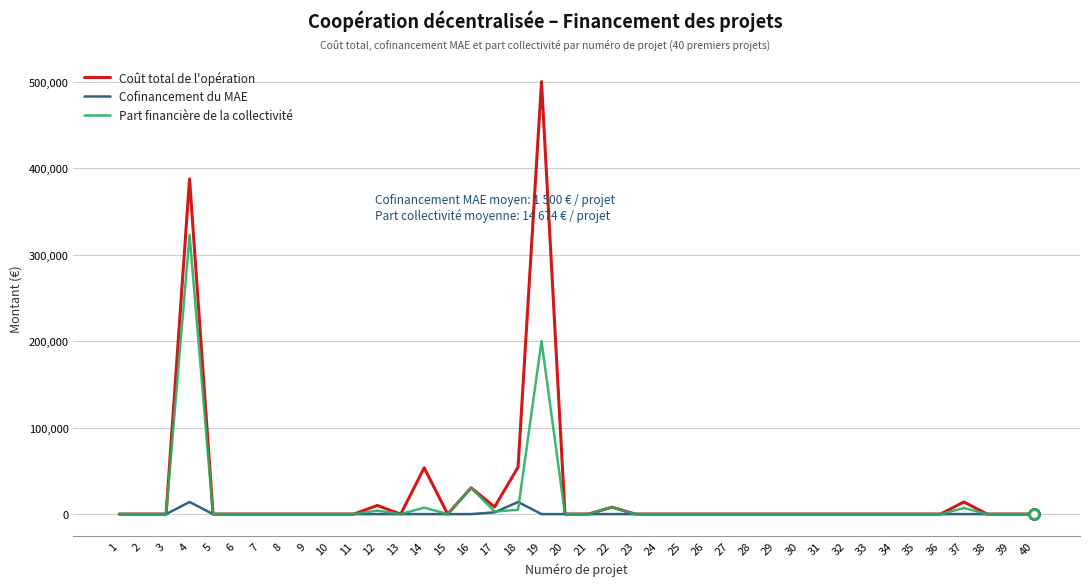

What is the maximum value for Part financière de la collectivité?

322847